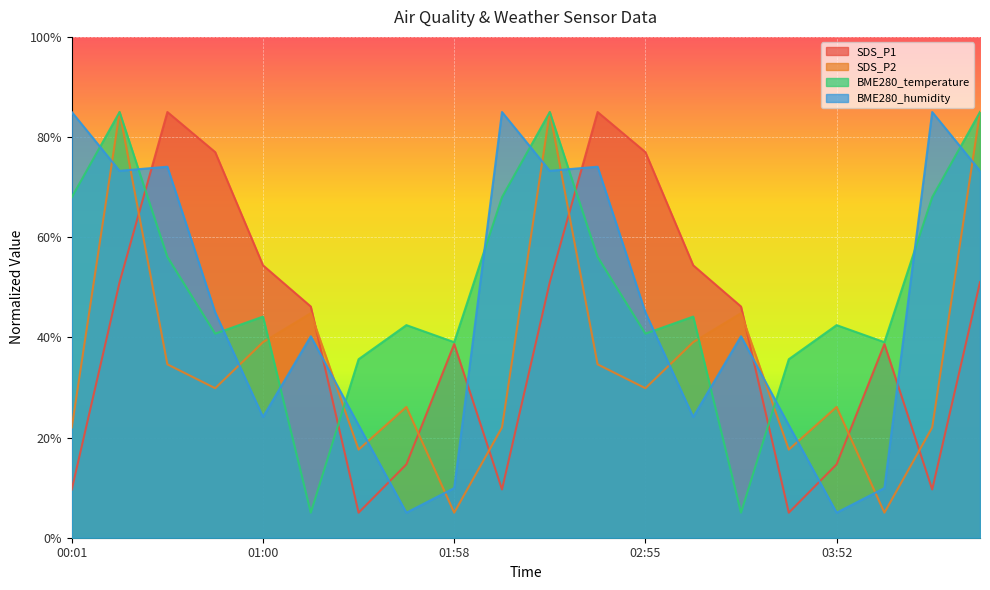

At which category is the sum across all series the highest?

00:16